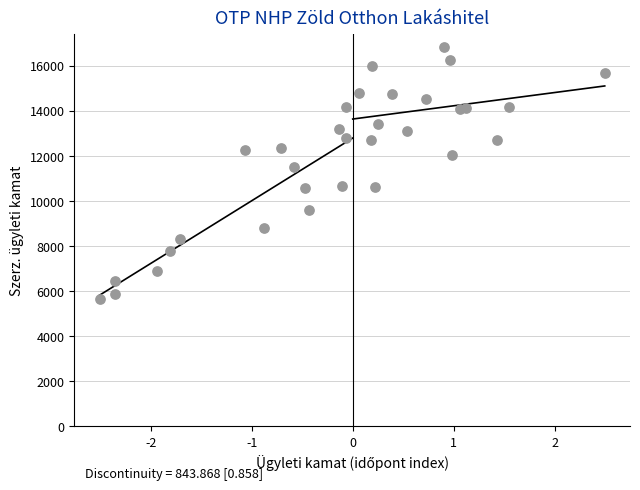

What Y value in the scatter plot is closest to 11240?

11500.0